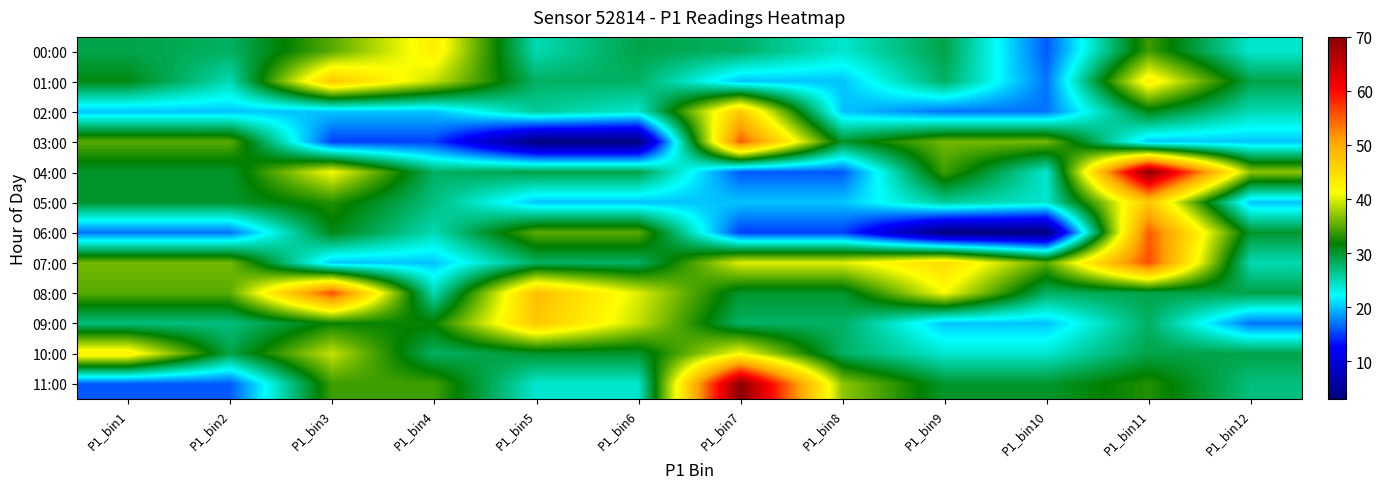

Reading left to right, transcribe all the data shown in this chart.

00:00: P1_bin1=29	P1_bin2=28	P1_bin3=35	P1_bin4=43	P1_bin5=25	P1_bin6=29	P1_bin7=28	P1_bin8=24	P1_bin9=29	P1_bin10=16	P1_bin11=34	P1_bin12=24
01:00: P1_bin1=31	P1_bin2=25	P1_bin3=47	P1_bin4=39	P1_bin5=28	P1_bin6=28	P1_bin7=20	P1_bin8=20	P1_bin9=28	P1_bin10=17	P1_bin11=43	P1_bin12=29
02:00: P1_bin1=20	P1_bin2=20	P1_bin3=20	P1_bin4=20	P1_bin5=26	P1_bin6=24	P1_bin7=47	P1_bin8=20	P1_bin9=17	P1_bin10=17	P1_bin11=31	P1_bin12=25
03:00: P1_bin1=35	P1_bin2=35	P1_bin3=15	P1_bin4=15	P1_bin5=3	P1_bin6=3	P1_bin7=55	P1_bin8=30	P1_bin9=36	P1_bin10=36	P1_bin11=20	P1_bin12=20
04:00: P1_bin1=30	P1_bin2=30	P1_bin3=41	P1_bin4=28	P1_bin5=29	P1_bin6=29	P1_bin7=16	P1_bin8=16	P1_bin9=34	P1_bin10=24	P1_bin11=70	P1_bin12=37
05:00: P1_bin1=30	P1_bin2=30	P1_bin3=33	P1_bin4=27	P1_bin5=20	P1_bin6=20	P1_bin7=20	P1_bin8=20	P1_bin9=26	P1_bin10=24	P1_bin11=47	P1_bin12=20
06:00: P1_bin1=17	P1_bin2=17	P1_bin3=31	P1_bin4=25	P1_bin5=35	P1_bin6=35	P1_bin7=15	P1_bin8=15	P1_bin9=3	P1_bin10=3	P1_bin11=55	P1_bin12=30
07:00: P1_bin1=36	P1_bin2=36	P1_bin3=20	P1_bin4=20	P1_bin5=28	P1_bin6=28	P1_bin7=40	P1_bin8=40	P1_bin9=45	P1_bin10=35	P1_bin11=56	P1_bin12=25
08:00: P1_bin1=35	P1_bin2=35	P1_bin3=56	P1_bin4=25	P1_bin5=48	P1_bin6=40	P1_bin7=30	P1_bin8=30	P1_bin9=41	P1_bin10=28	P1_bin11=29	P1_bin12=29
09:00: P1_bin1=27	P1_bin2=27	P1_bin3=32	P1_bin4=32	P1_bin5=47	P1_bin6=39	P1_bin7=28	P1_bin8=28	P1_bin9=20	P1_bin10=20	P1_bin11=28	P1_bin12=17
10:00: P1_bin1=43	P1_bin2=29	P1_bin3=39	P1_bin4=28	P1_bin5=30	P1_bin6=30	P1_bin7=41	P1_bin8=28	P1_bin9=24	P1_bin10=24	P1_bin11=29	P1_bin12=29
11:00: P1_bin1=16	P1_bin2=16	P1_bin3=34	P1_bin4=34	P1_bin5=24	P1_bin6=24	P1_bin7=70	P1_bin8=37	P1_bin9=30	P1_bin10=30	P1_bin11=33	P1_bin12=27